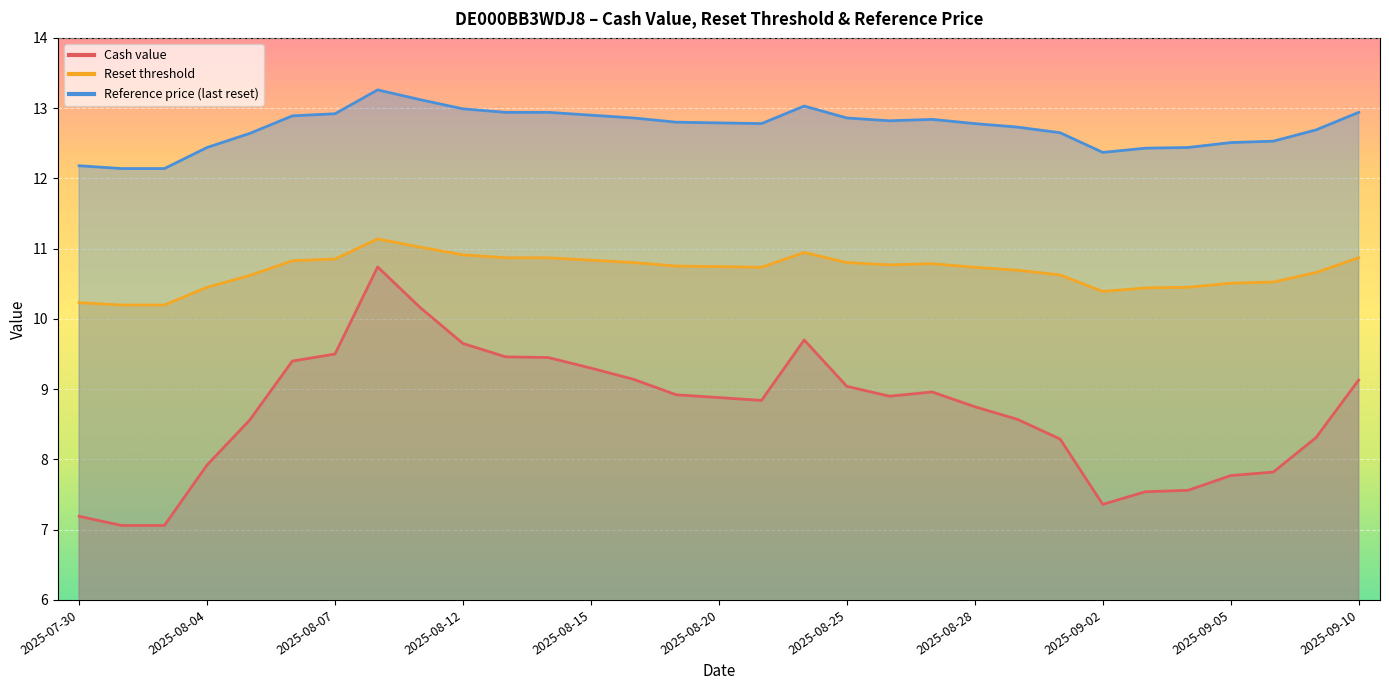

What are all the series names shown in the legend?

Cash value, Reset threshold, Reference price (last reset)